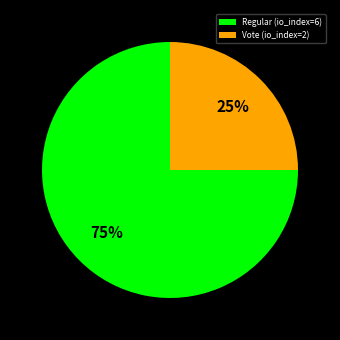

How many segments does this pie chart have?

2